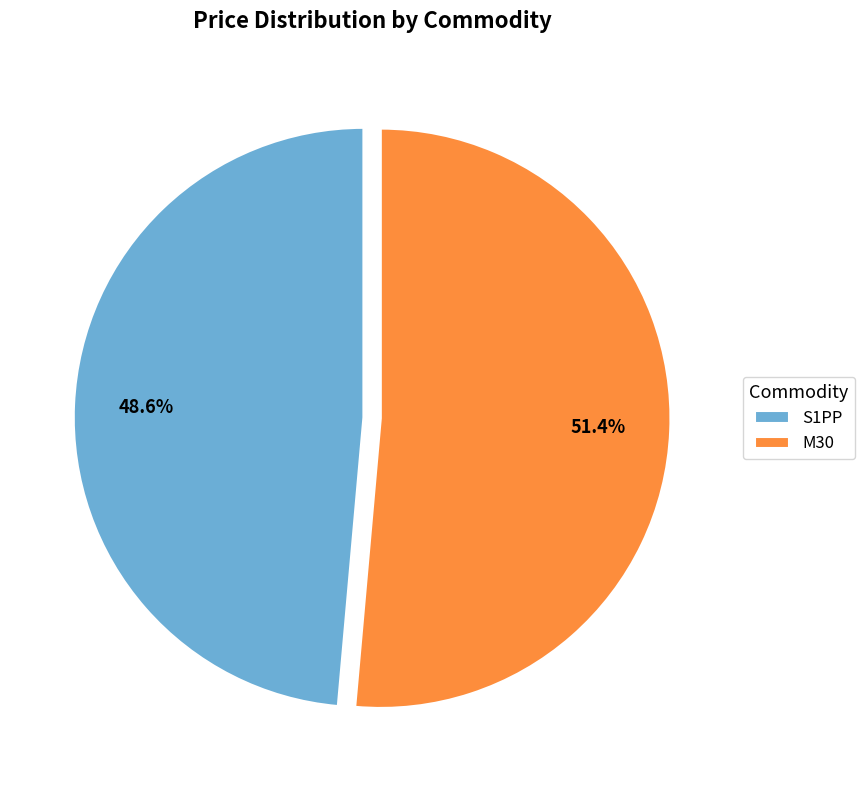

To the nearest percent, what is the difference between the M30 and S1PP slice percentages?

3%